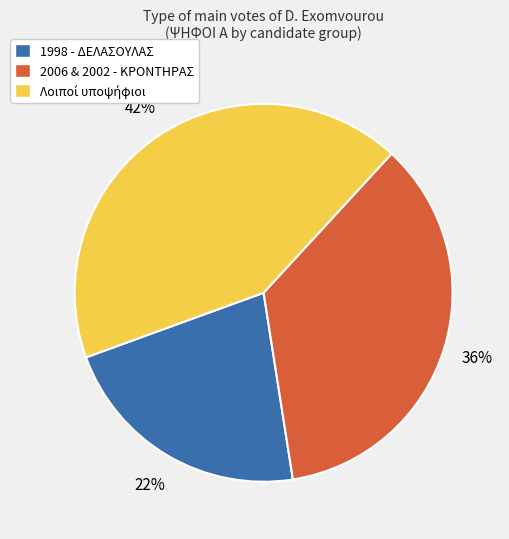

Is there any slice that represents more than half of the pie?

No